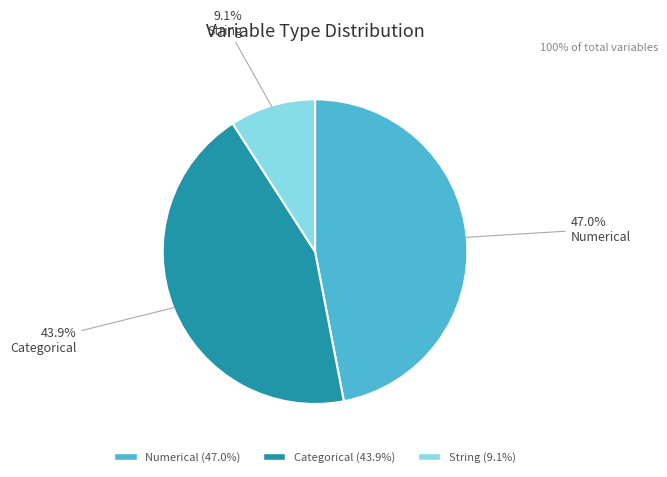

To the nearest percent, what is the combined percentage of String and Numerical?

56%